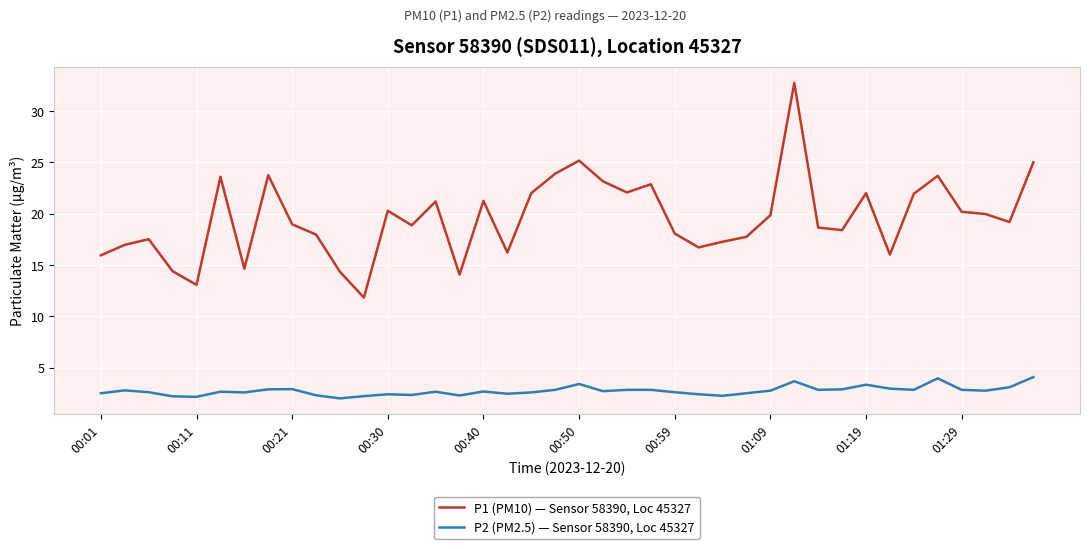

What is the difference between the maximum and minimum values in the P1 (PM10) — Sensor 58390, Loc 45327 series?

20.9